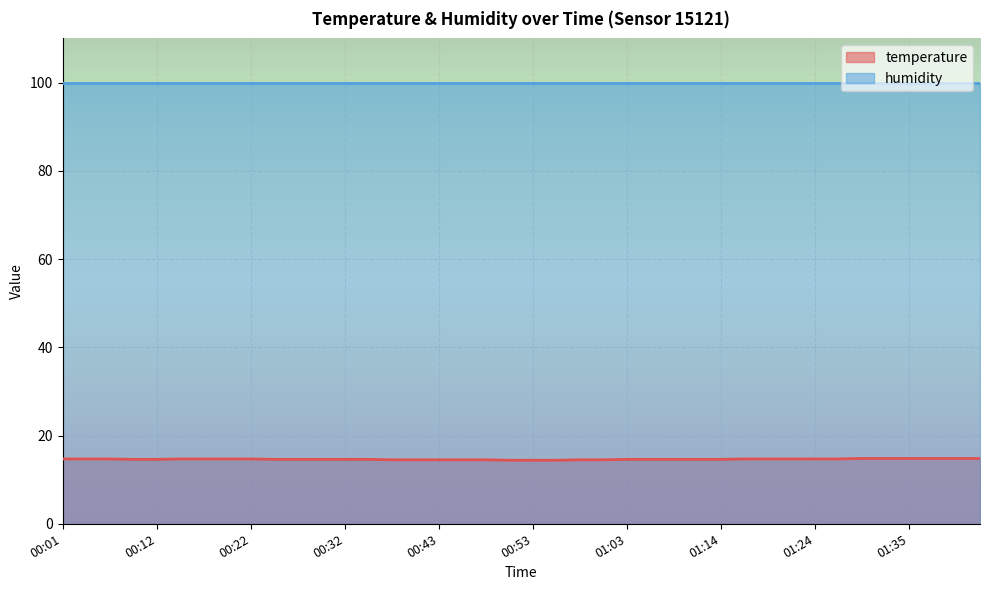

What is the maximum value shown in the chart?

99.9